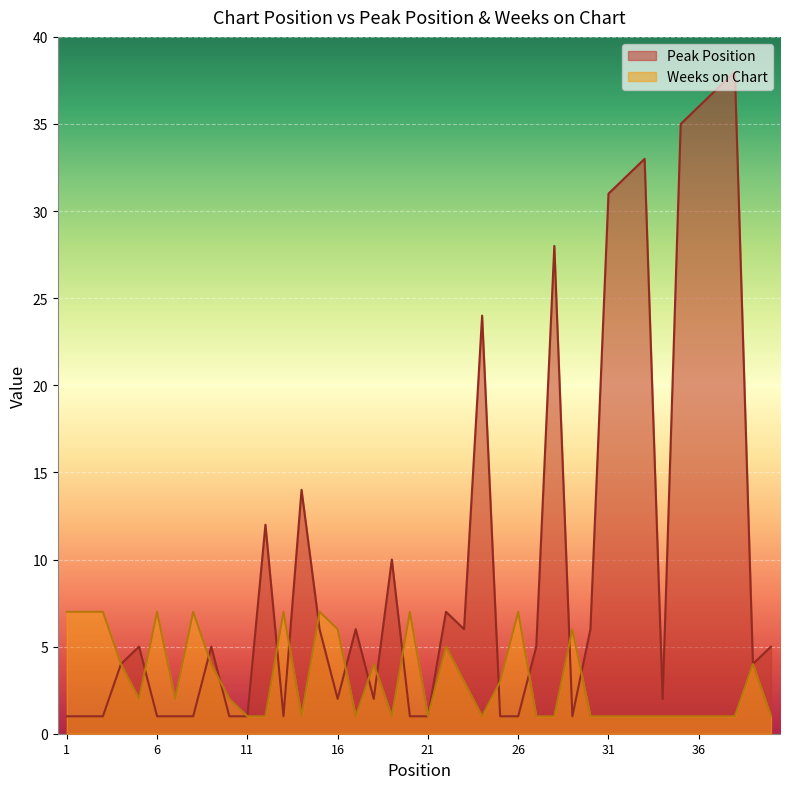

Is it true that Peak Position equals 5 at 5?

True